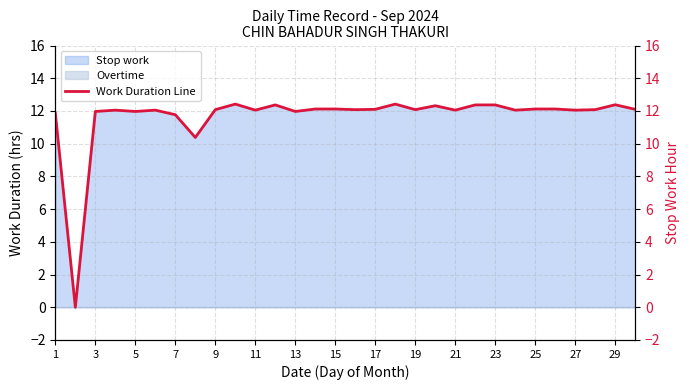

True or false: Stop work has a value of 6.1 at 19.

False